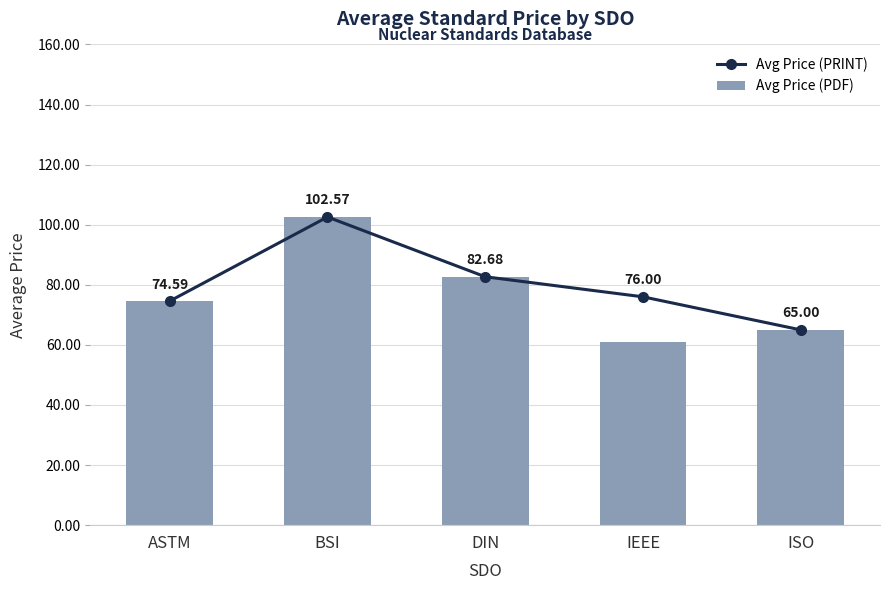

What is the total value across all series at BSI?

205.1